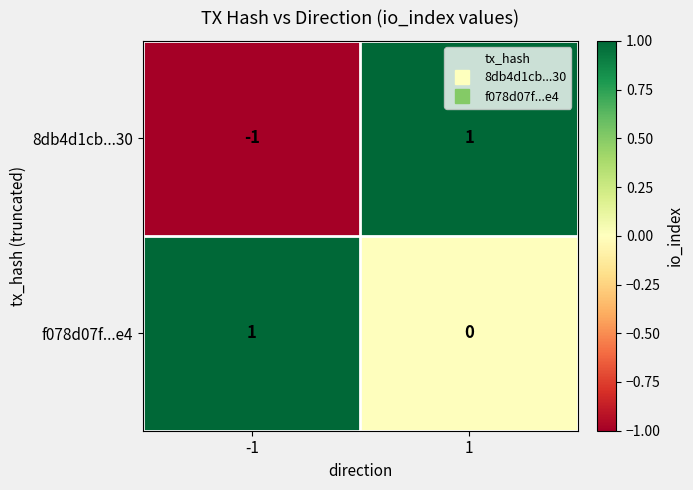

List the labels in order of 8db4d1cb...30 value, smallest first.

-1, 1